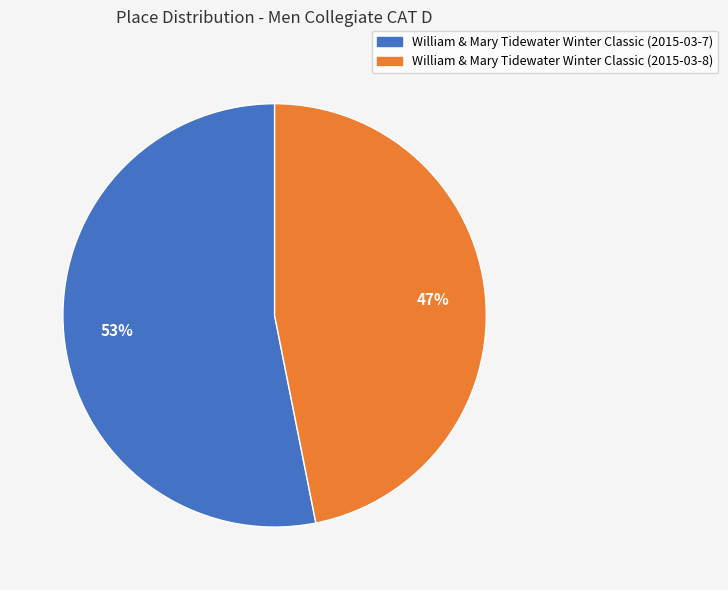

Between William & Mary Tidewater Winter Classic (2015-03-7) and William & Mary Tidewater Winter Classic (2015-03-8), which is larger?

William & Mary Tidewater Winter Classic (2015-03-7)